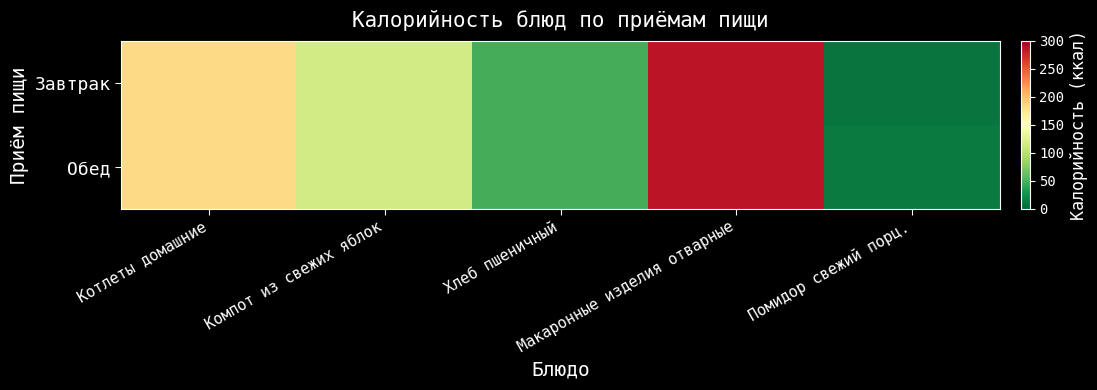

Reading left to right, transcribe all the data shown in this chart.

Завтрак: Котлеты домашние=183	Компот из свежих яблок=115	Хлеб пшеничный=47	Макаронные изделия отварные=287	Помидор свежий порц.=9
Обед: Котлеты домашние=183	Компот из свежих яблок=115	Хлеб пшеничный=47	Макаронные изделия отварные=287	Помидор свежий порц.=12